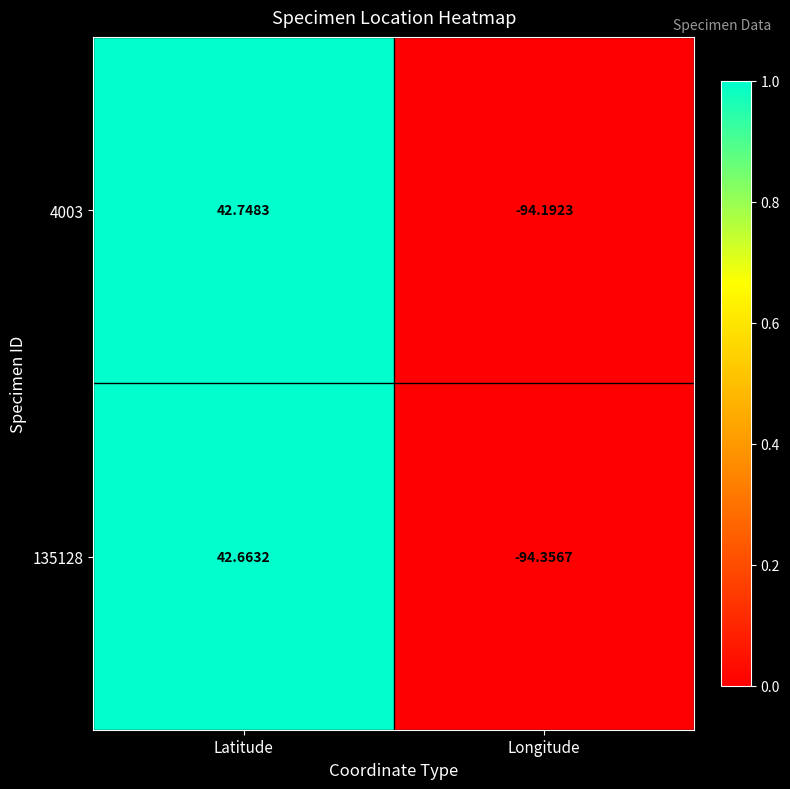

Rank the categories by 4003 value from highest to lowest.

Latitude, Longitude